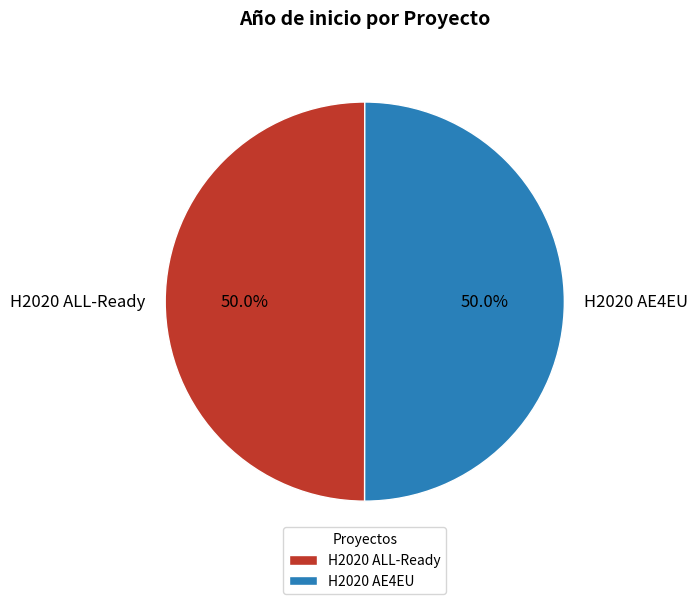

How many slices are in this pie chart?

2